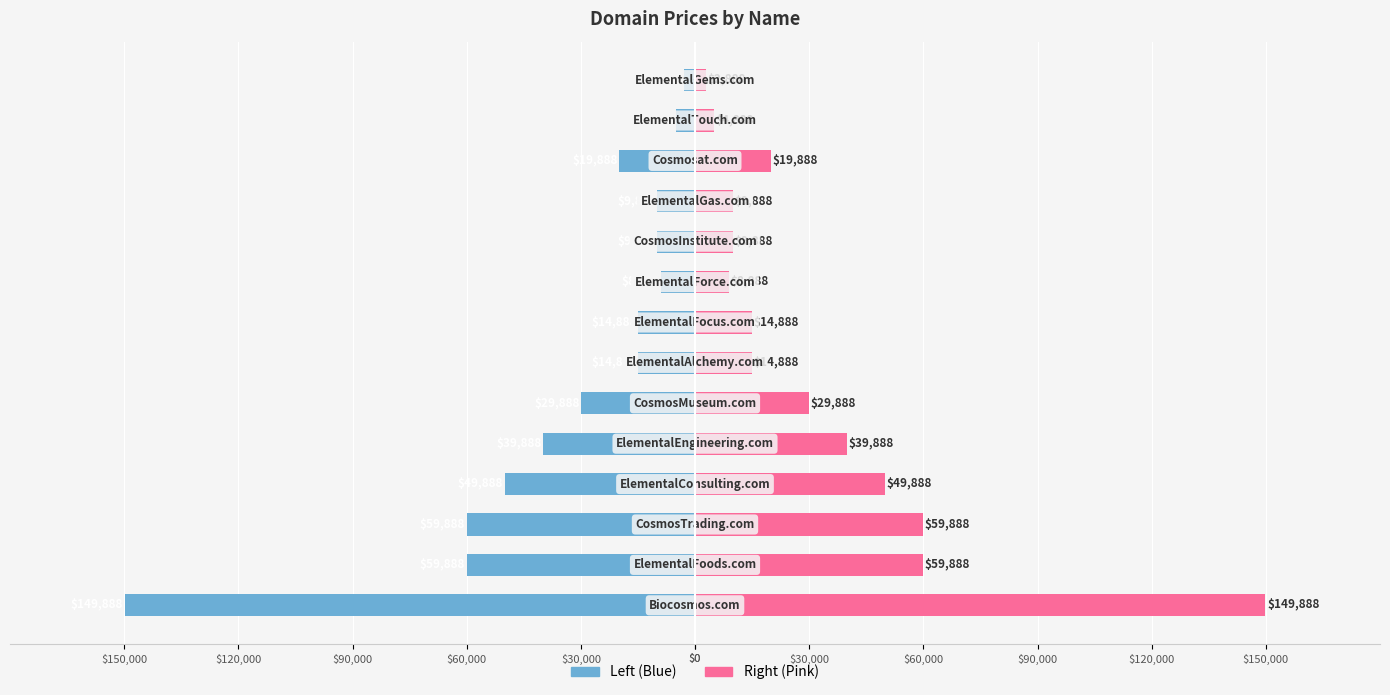

Is it true that Price (Left) equals -3977 at $60,000?

False